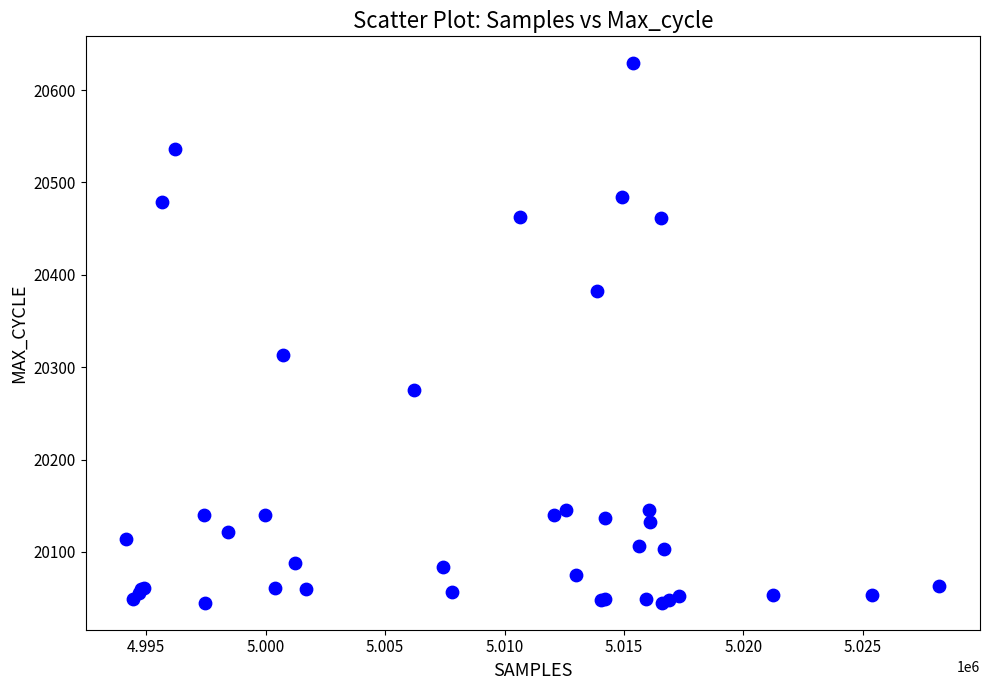

What Y value in the scatter plot is closest to 20337?

20313